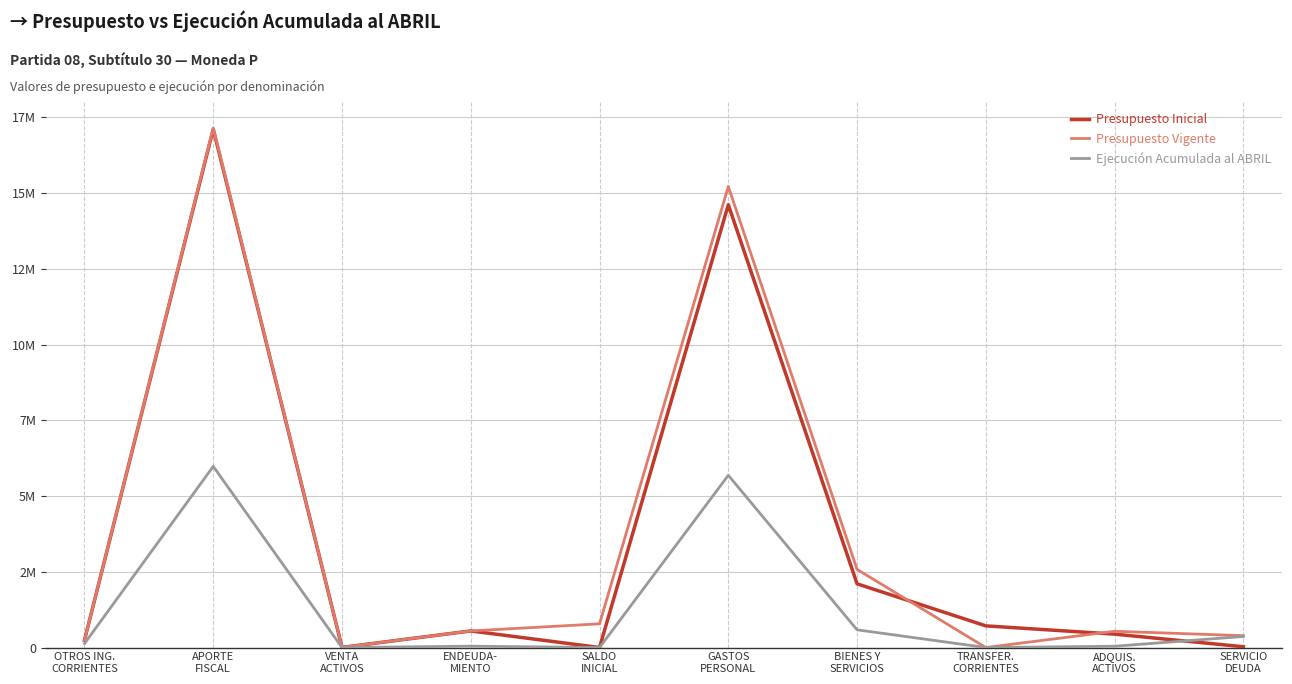

What is the difference between the highest and lowest values at BIENES Y
SERVICIOS?

1993167